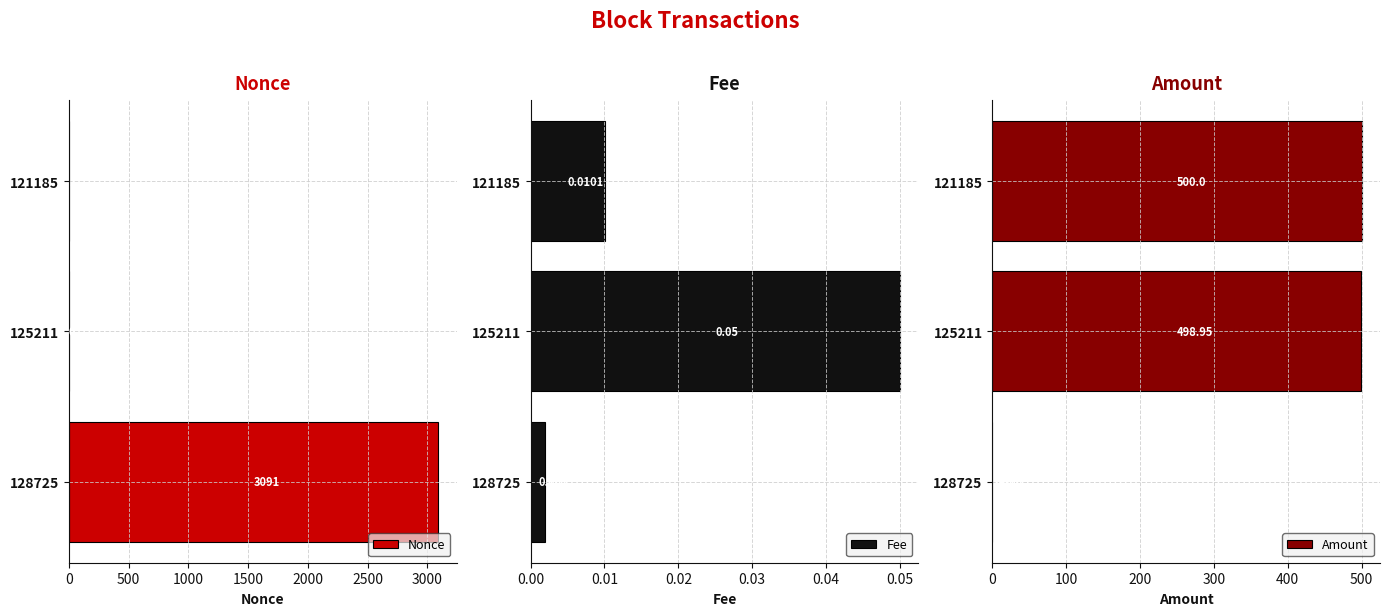

What is the sum of the Nonce values at 121185 and 128725?

3092